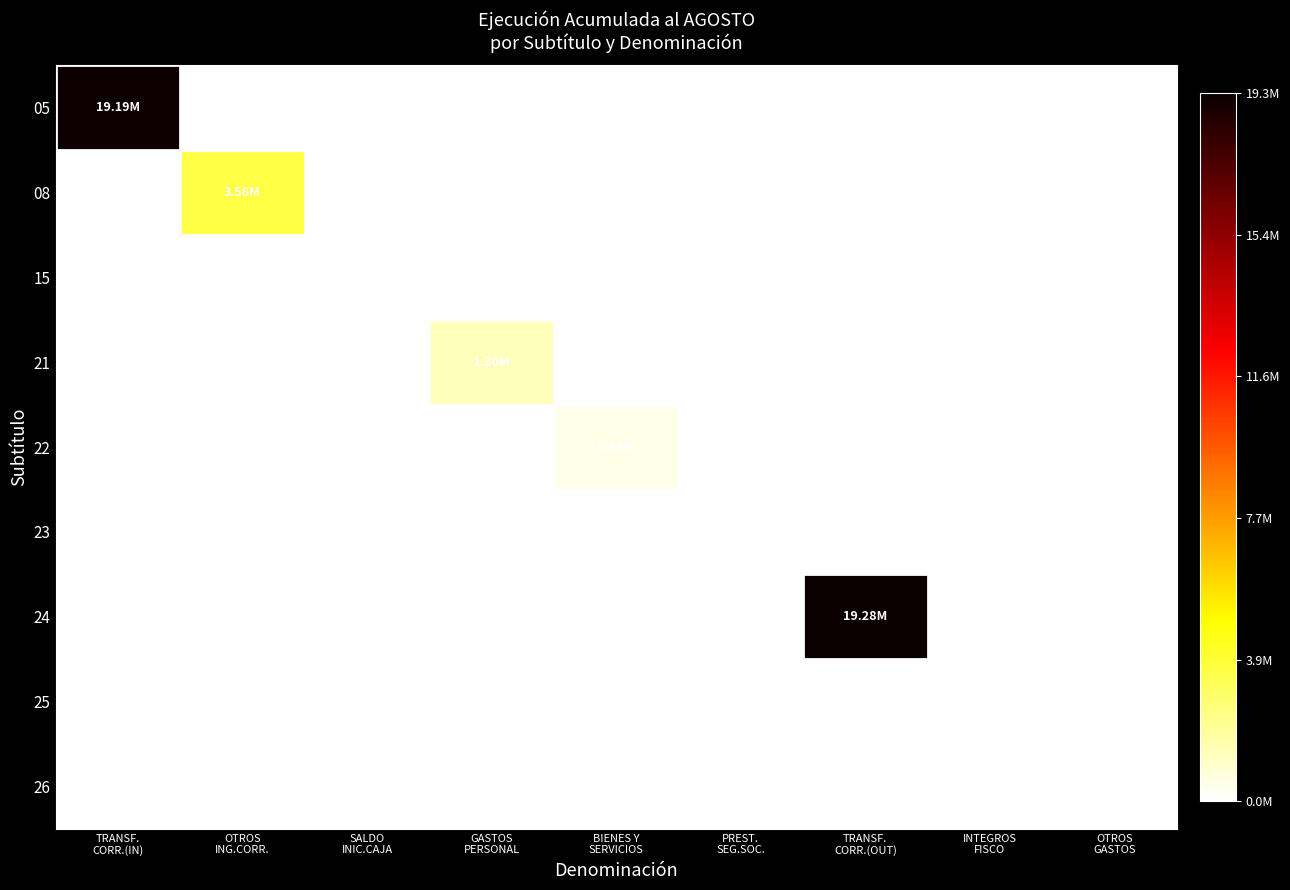

Between OTROS
ING.CORR. and BIENES Y
SERVICIOS, which is larger?

OTROS
ING.CORR.